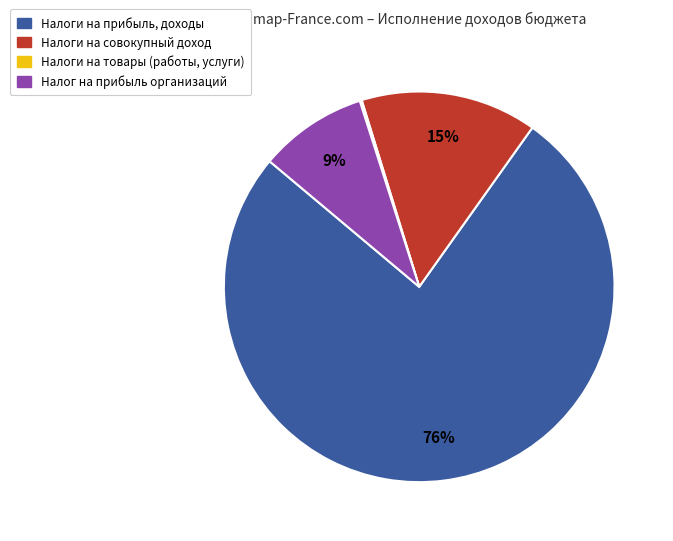

To the nearest percent, what is the average slice percentage?

25%